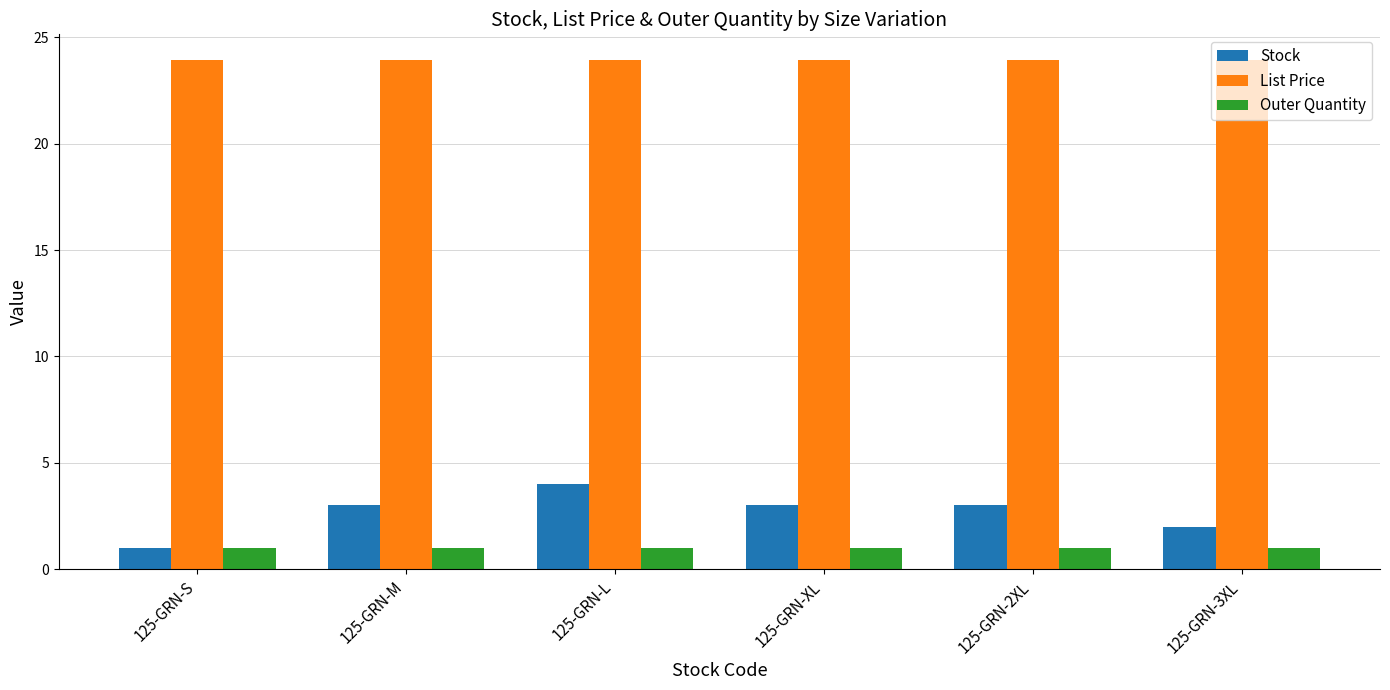

True or false: Stock has a value of 4.3 at 125-GRN-M.

False